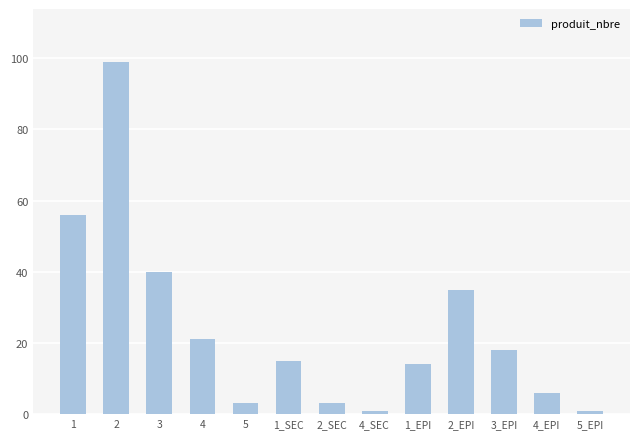

How many distinct data groups are displayed?

1